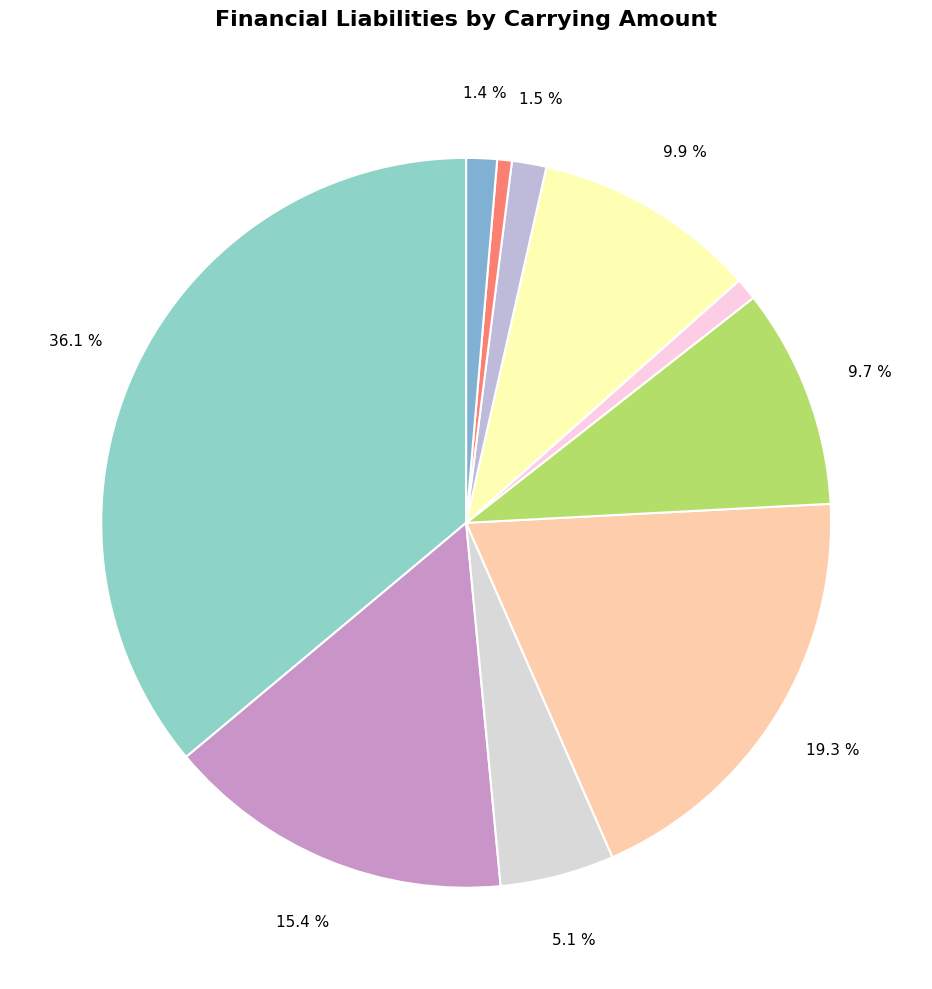

To the nearest percent, what is the average slice percentage?

10%